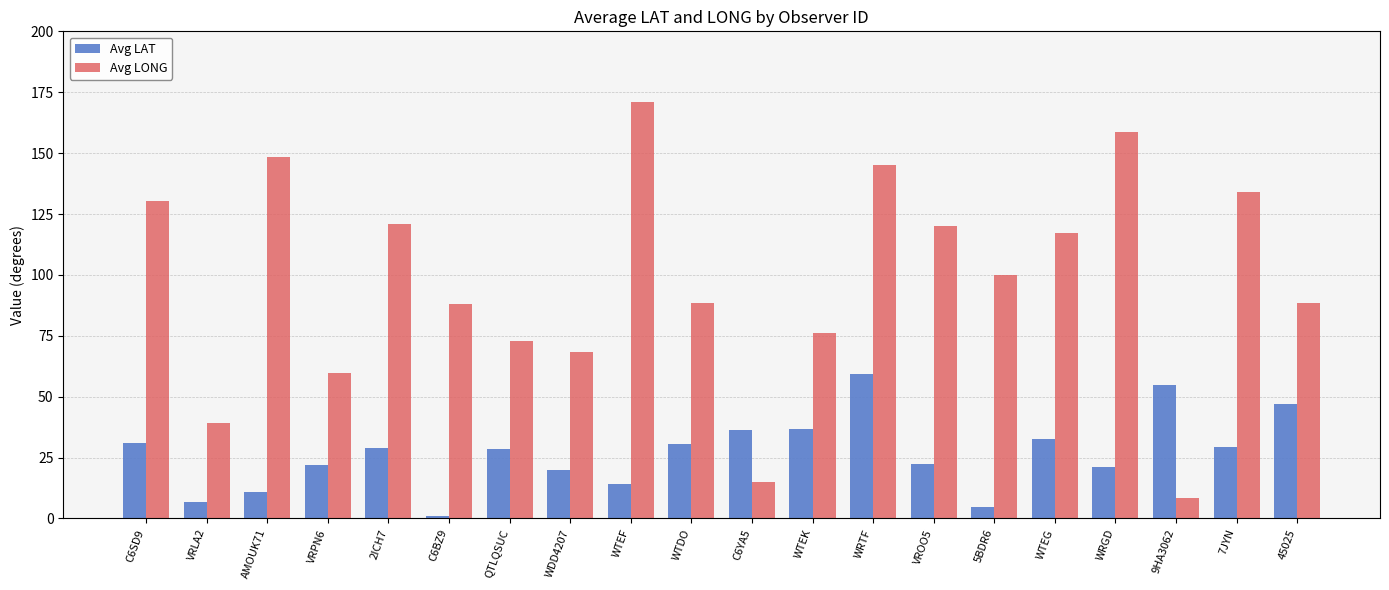

List the series in order of their overall mean, lowest first.

Avg LAT, Avg LONG